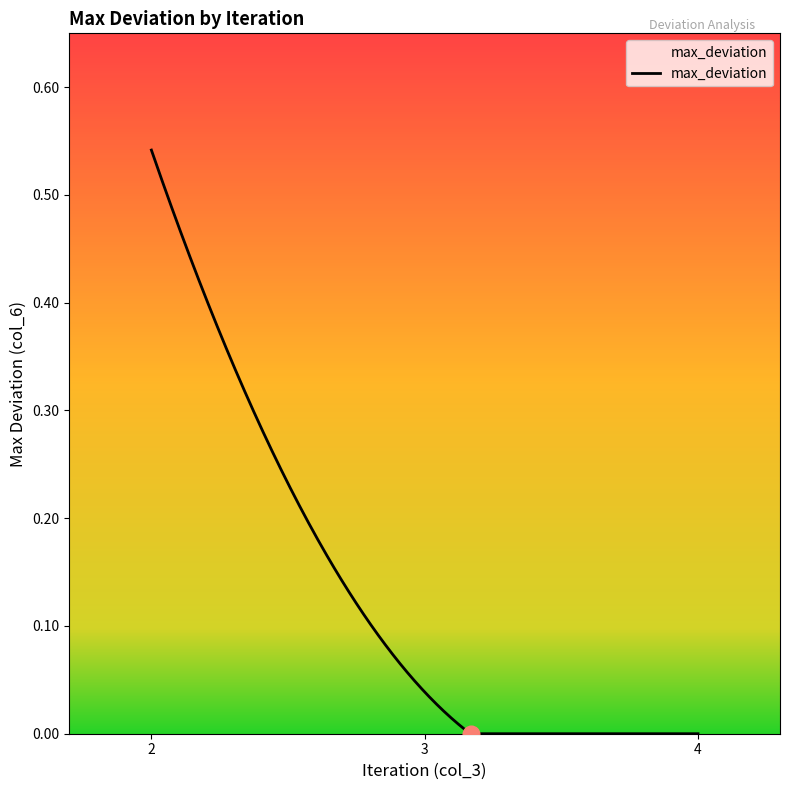

How many lines are shown in the chart?

1